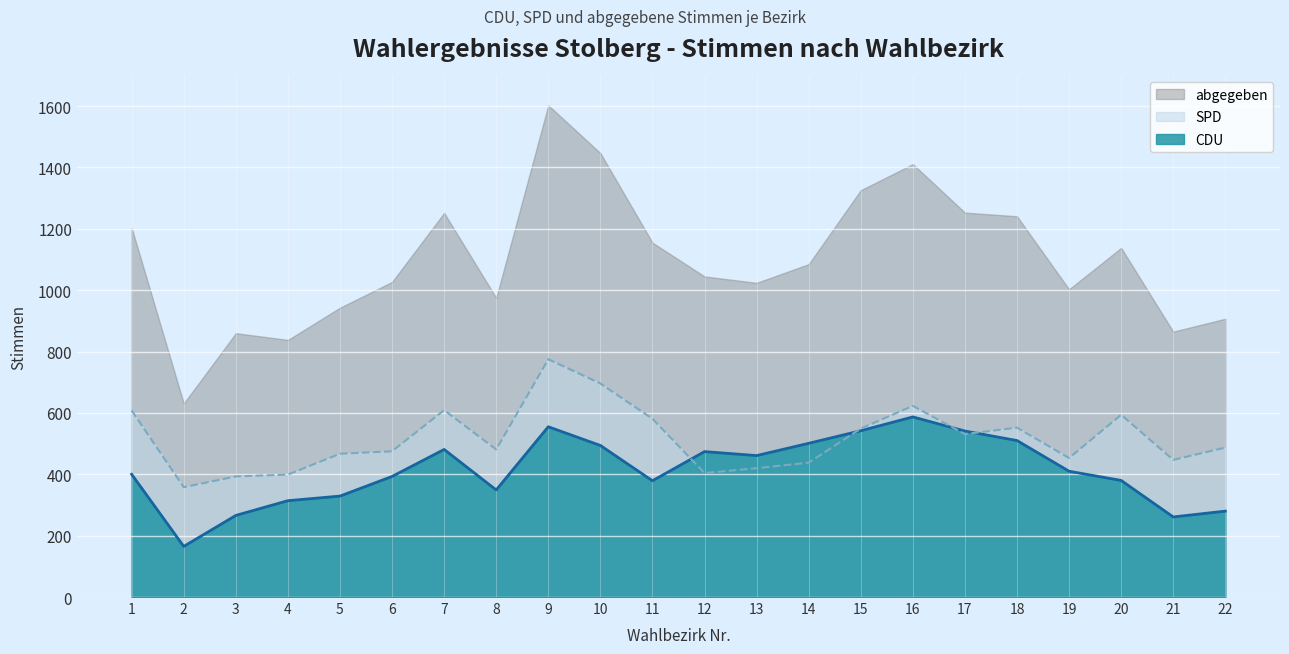

What is the difference between the second highest and second lowest values in the CDU series?

294